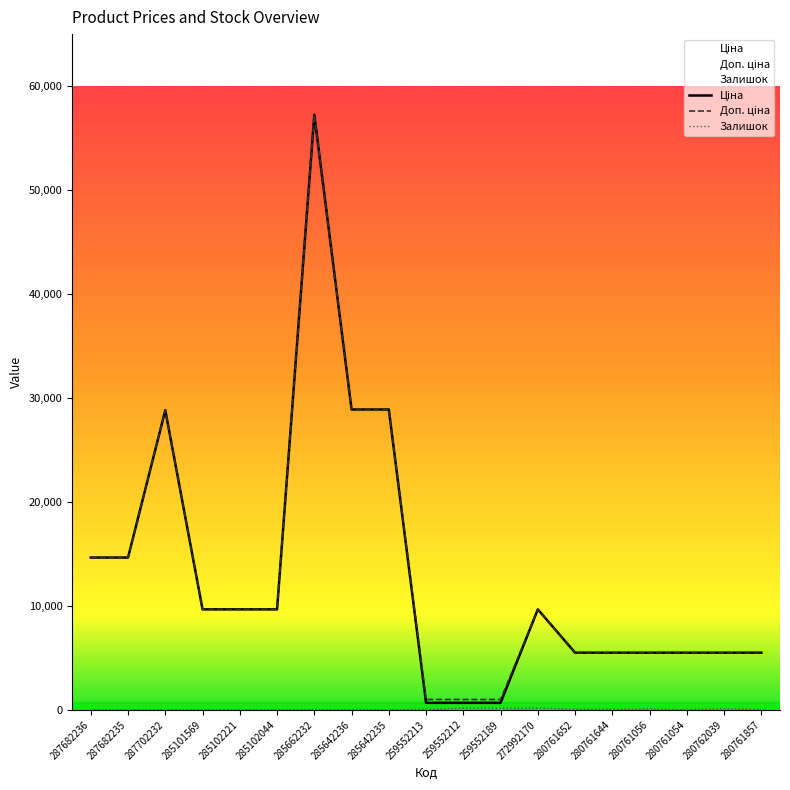

How many data points does each series have?

19